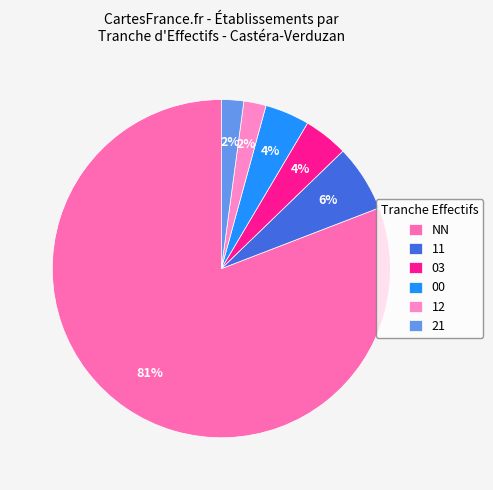

What is the majority slice?

NN